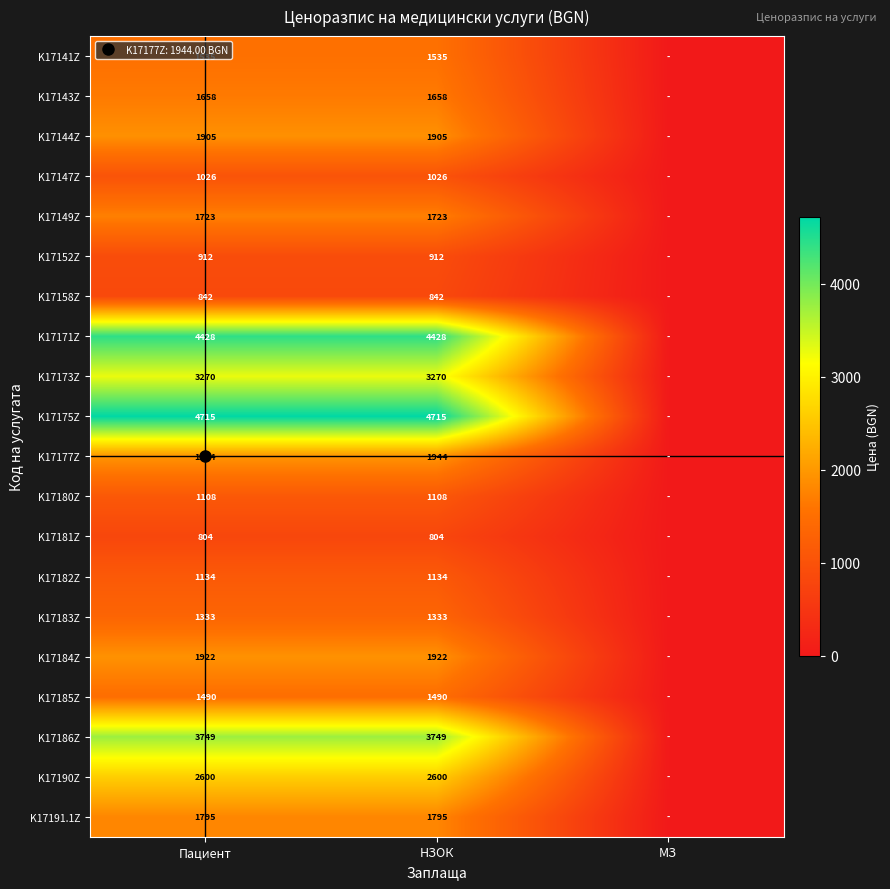

Which series has the largest range (max minus min)?

K17175Z